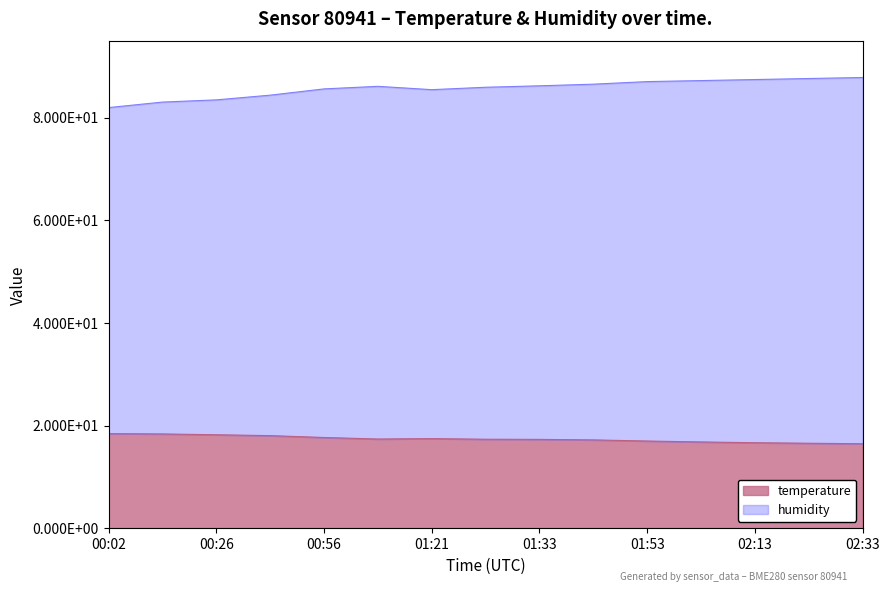

What are all the series names shown in the legend?

temperature, humidity